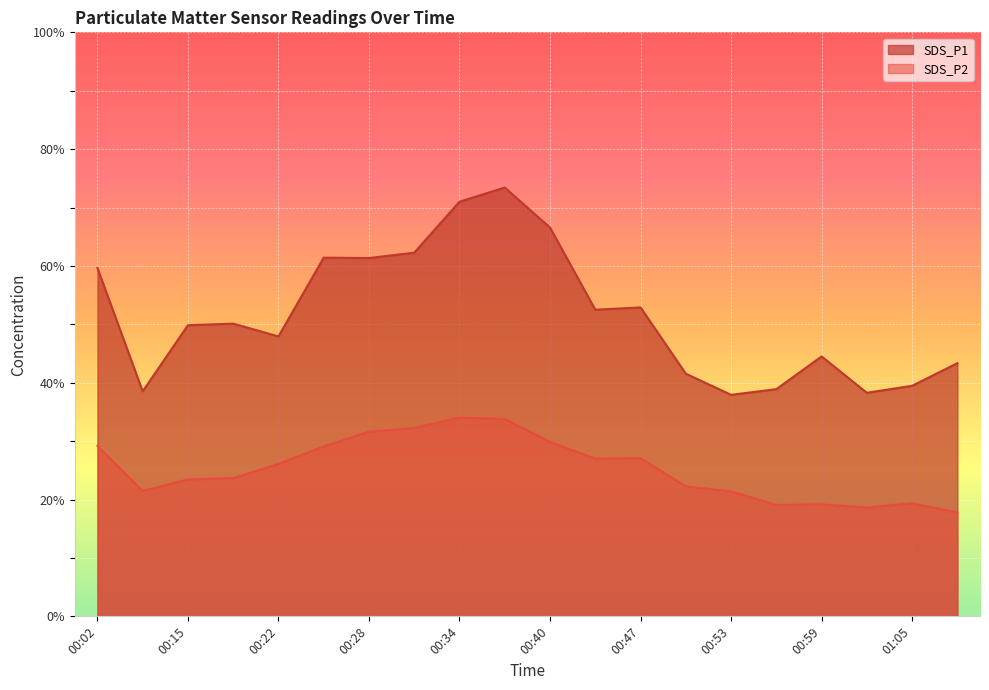

True or false: SDS_P1 and SDS_P2 intersect in this chart.

False